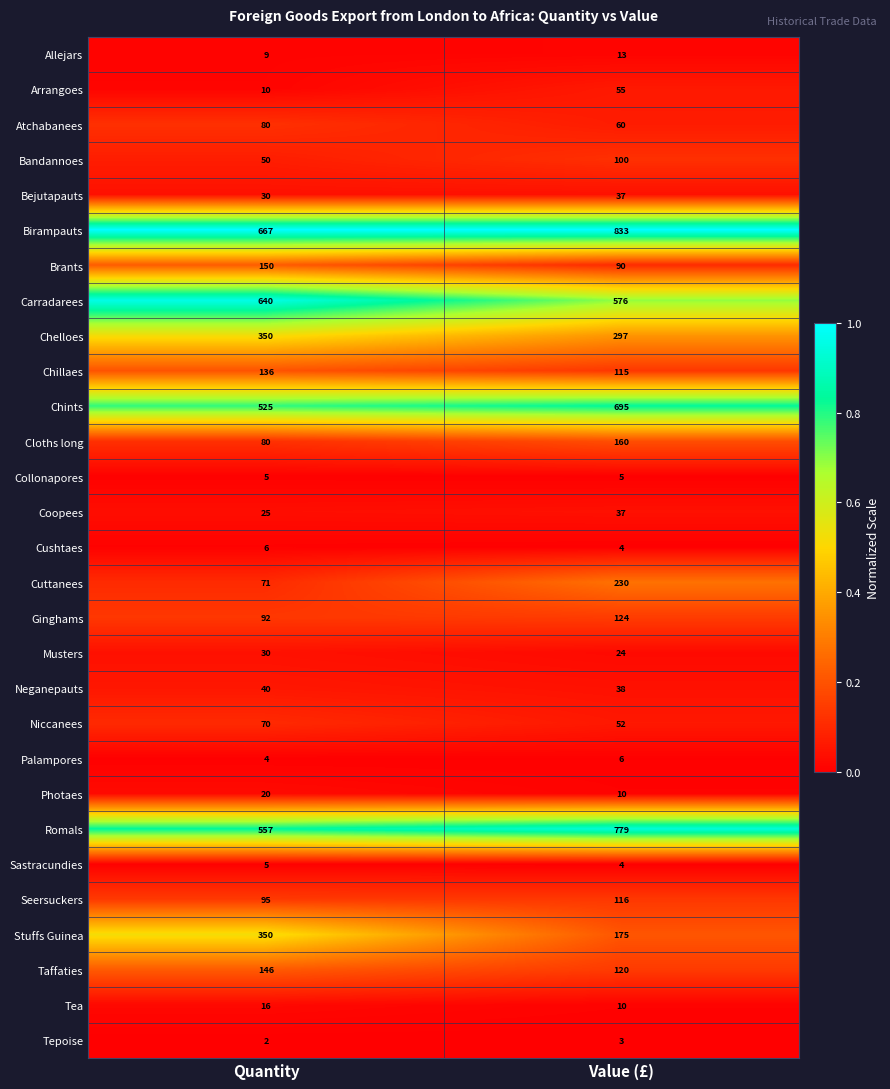

Which category has the lowest value in the Chelloes series?

Value (£)